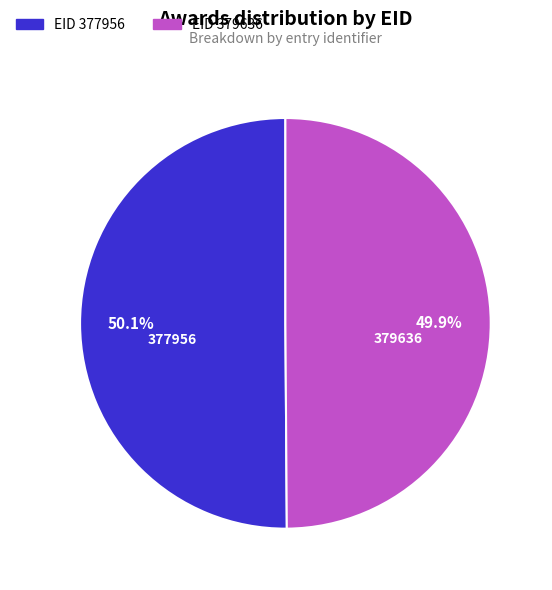

What percentage is NOT represented by EID 379636?

50.1%